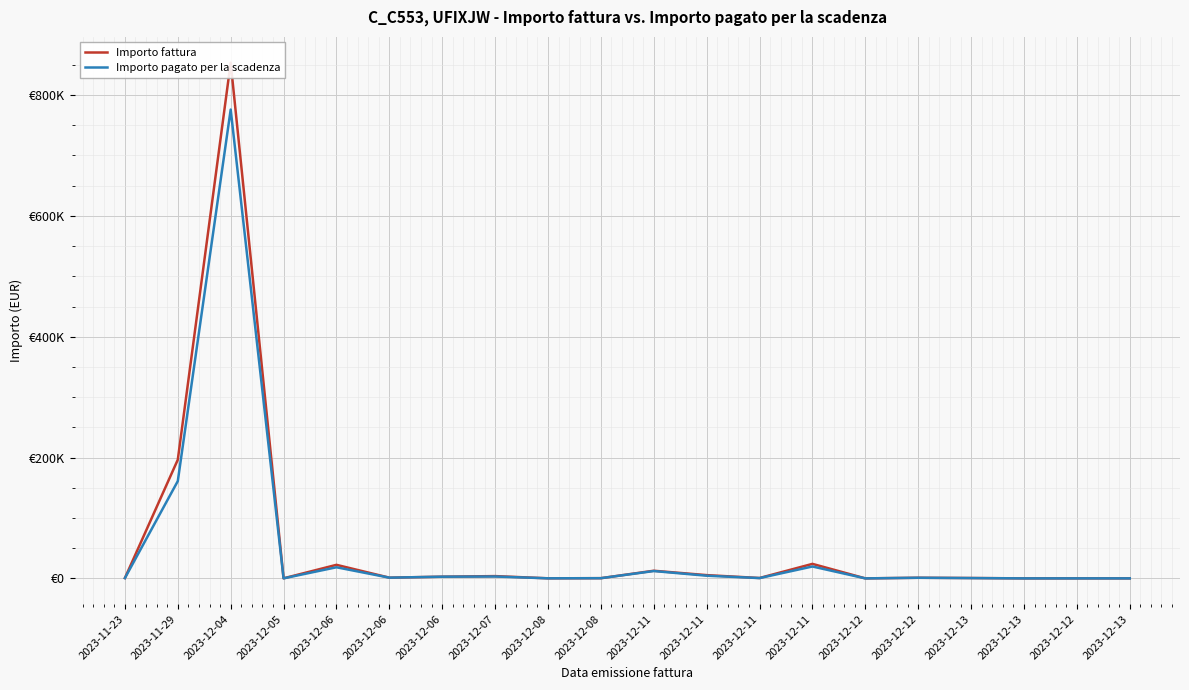

Is the value of Importo pagato per la scadenza at 2023-12-11 greater than the value of Importo fattura at 2023-12-11?

No